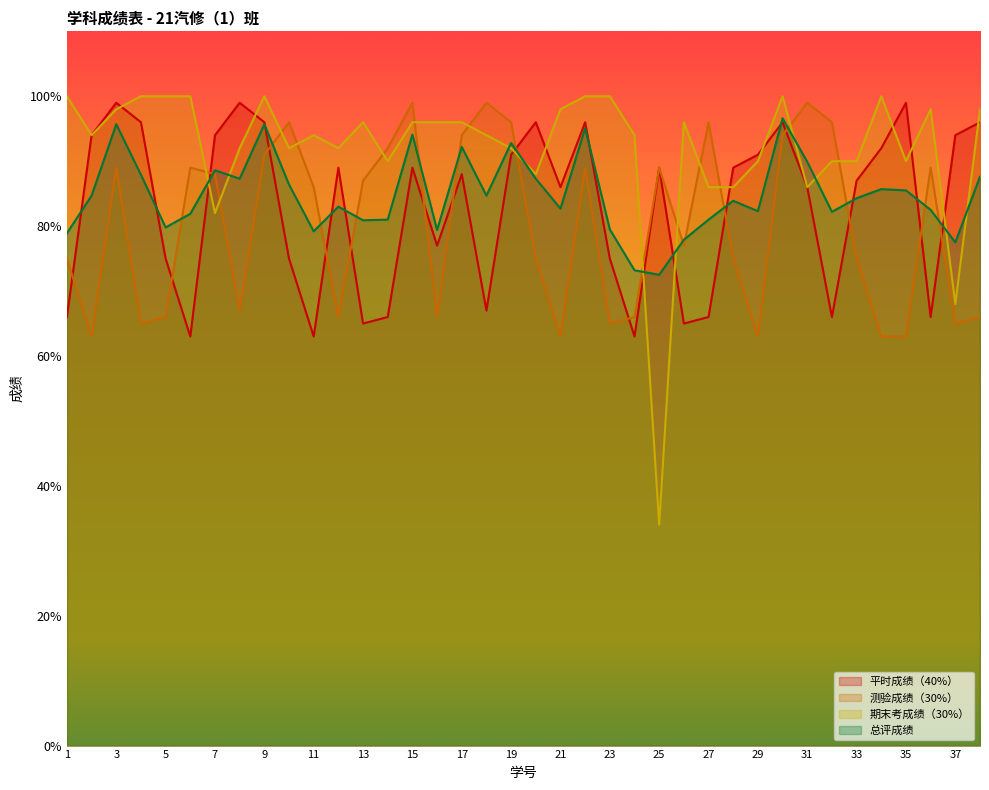

Which series has the largest total across all categories?

期末考成绩（30%）